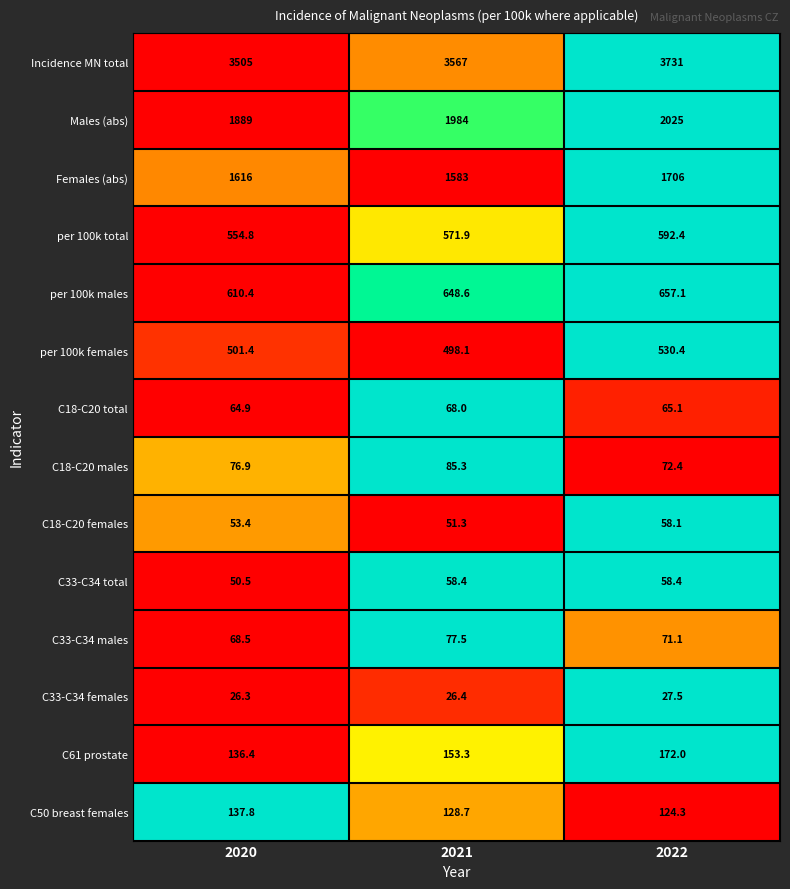

Which category has the highest value across all series?

2022